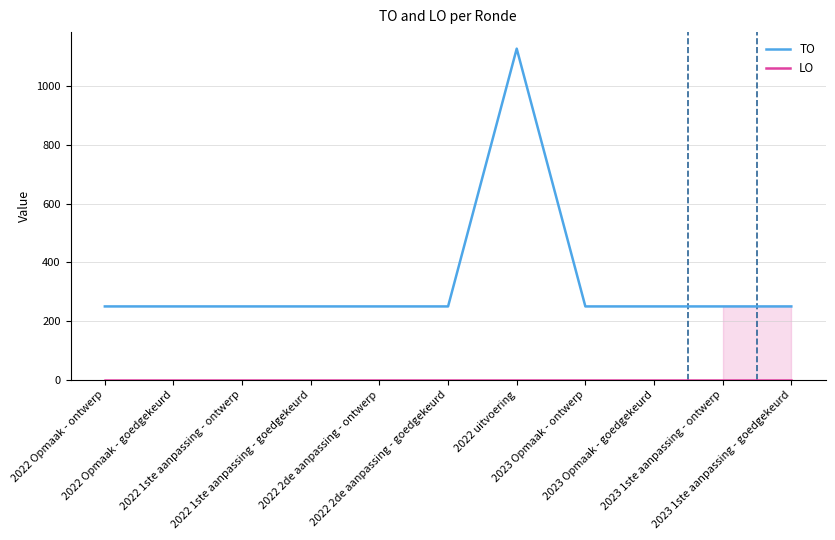

What is the spread (max minus min) of values at 2023 Opmaak - ontwerp?

250